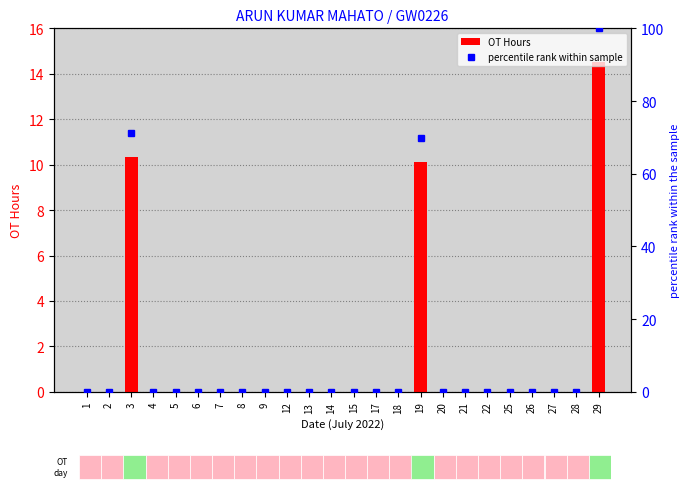

Is it true that OT Hours equals 0.0 at 22?

True